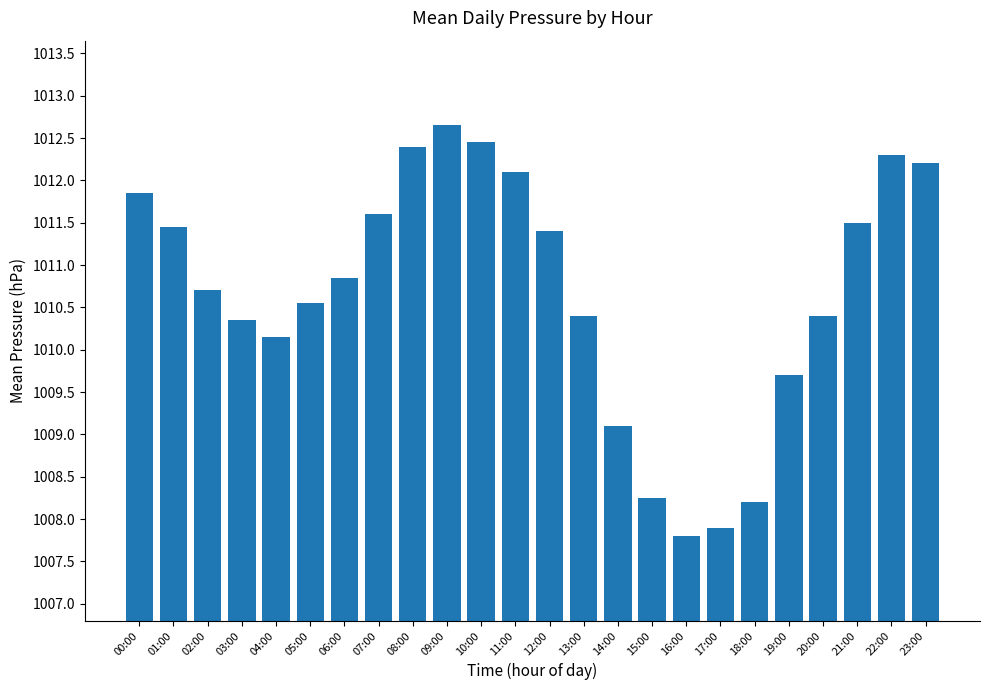

Are the bars grouped side by side (vs. stacked)?

No